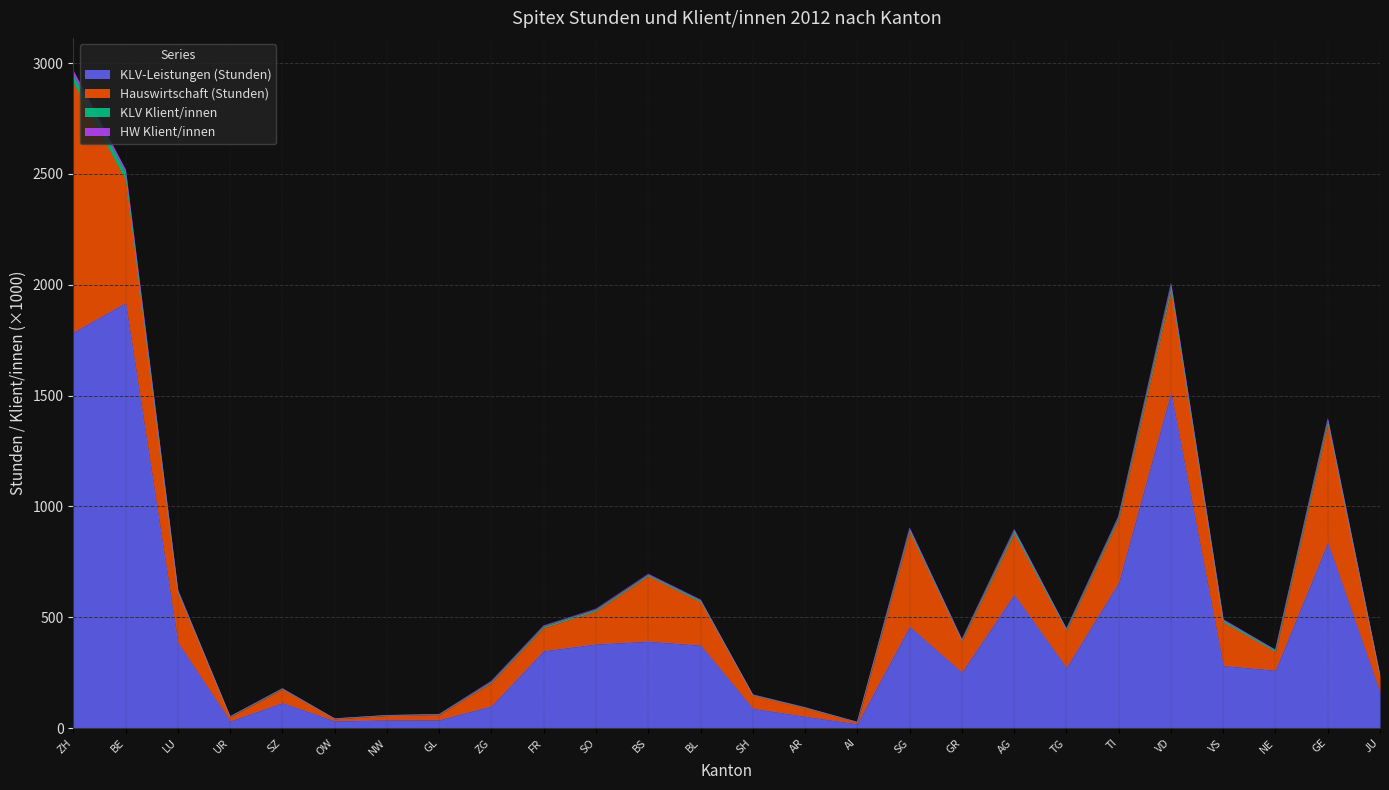

Which category has the highest value in the KLV Klient/innen series?

ZH